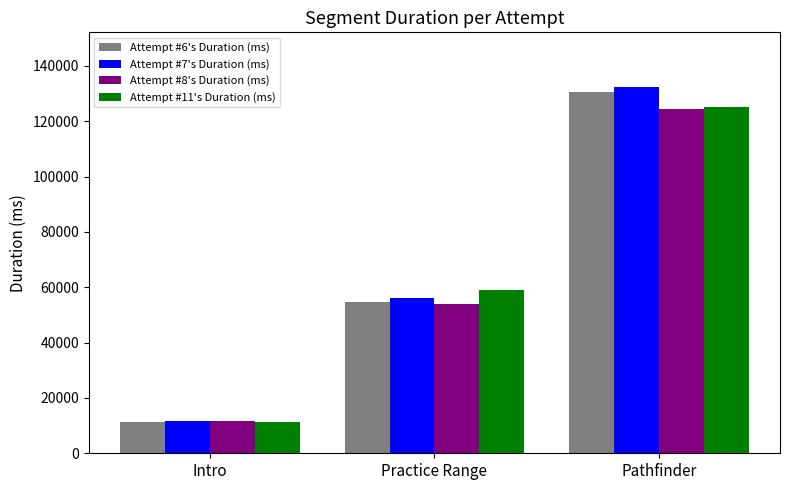

What is the label of the 1st bar from the left?

Intro